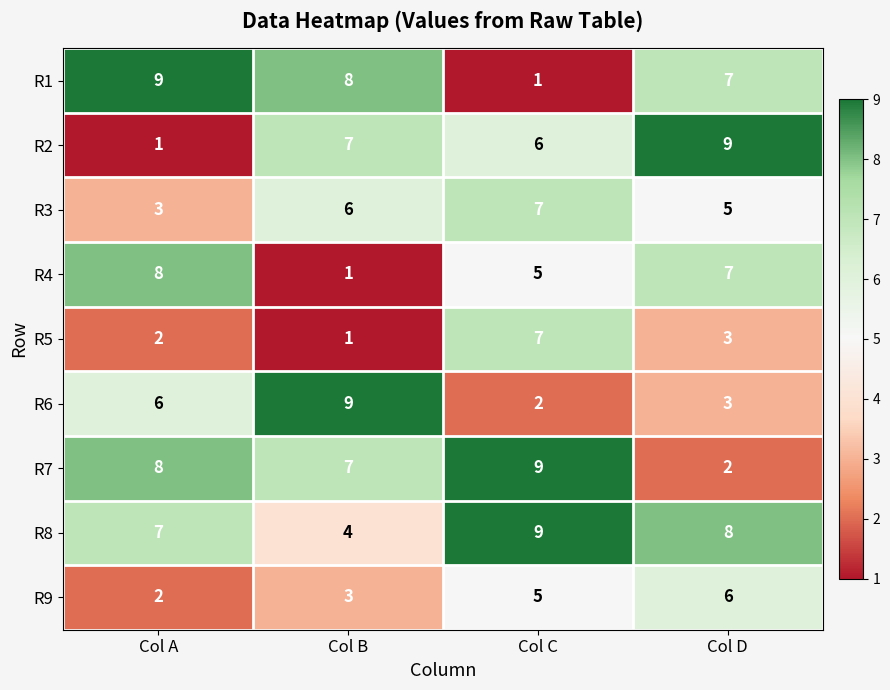

Which series has the largest total across all categories?

R8